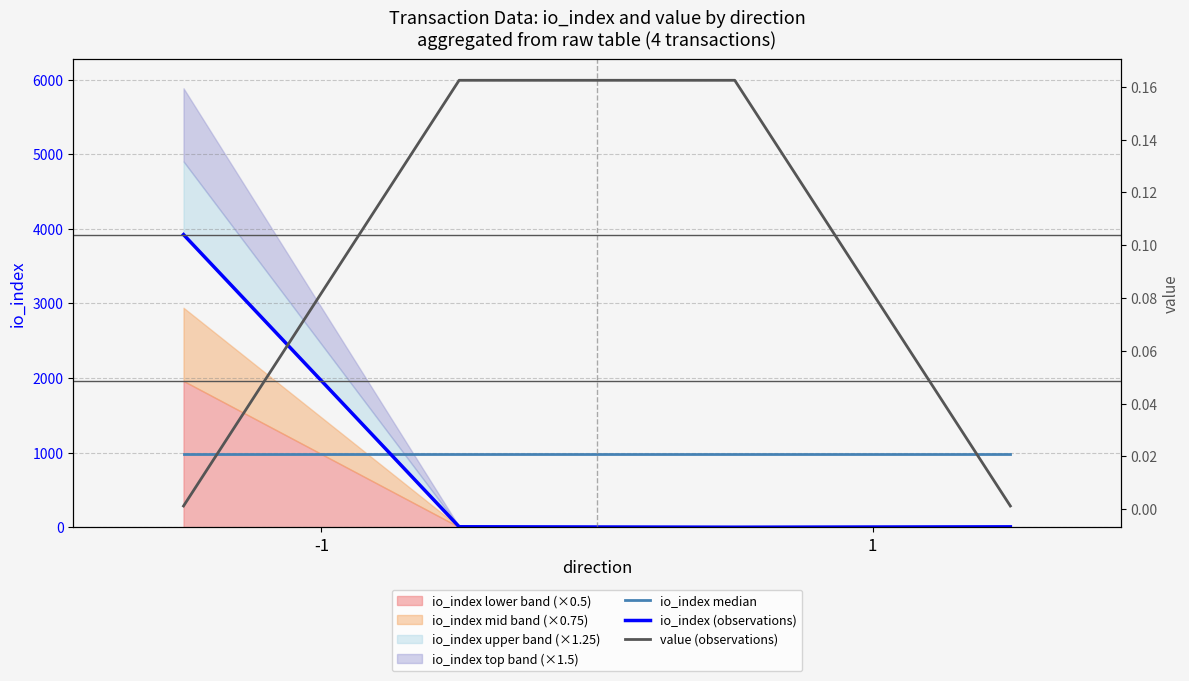

Which series has the largest range (max minus min)?

io_index (observations)